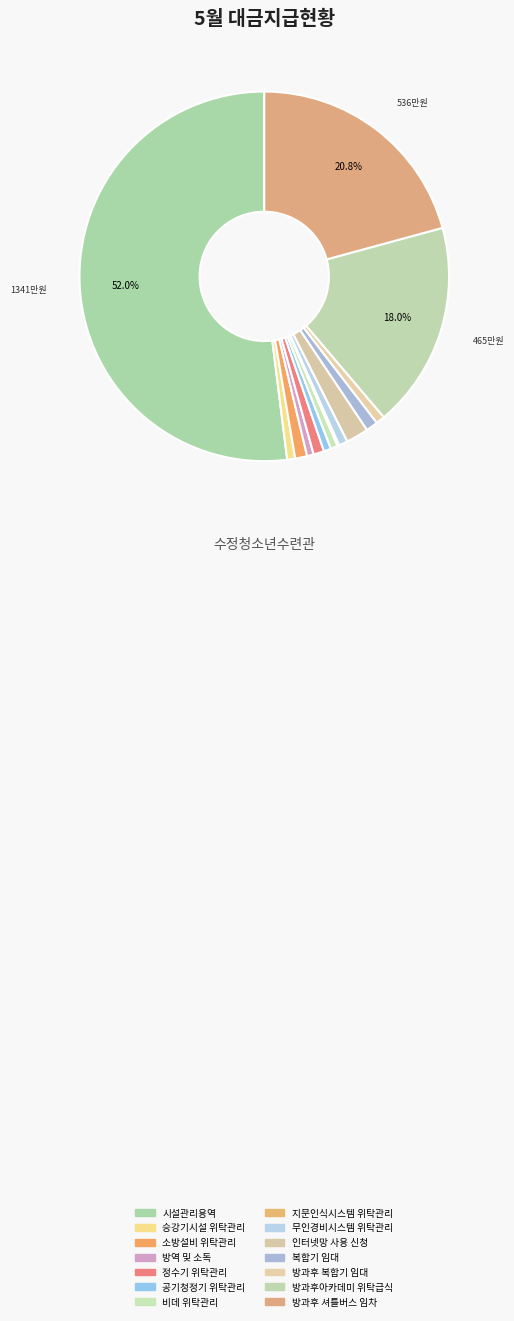

How many segments does this pie chart have?

14